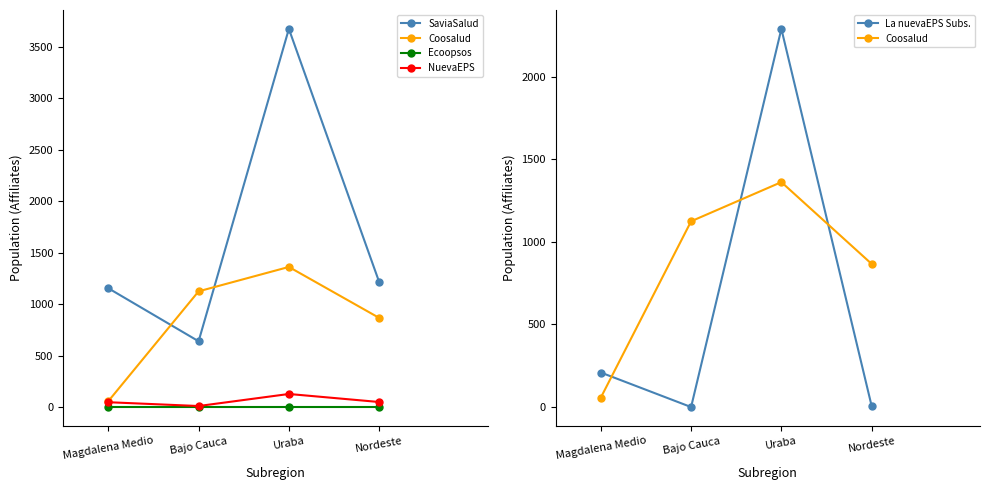

What is the label of the 4th point from the right?

Magdalena Medio